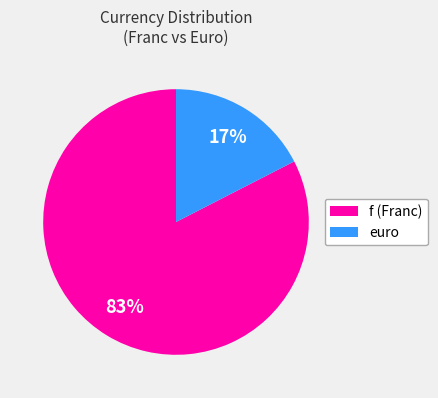

To the nearest percent, what is the combined percentage of f (Franc) and euro?

100%